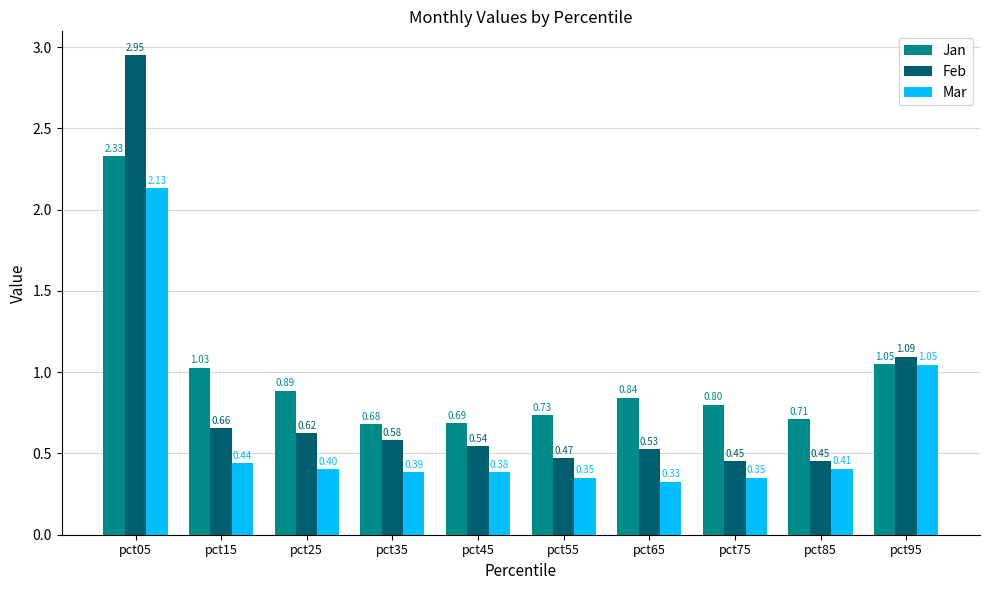

Is it true that Feb equals 0.8 at pct65?

False